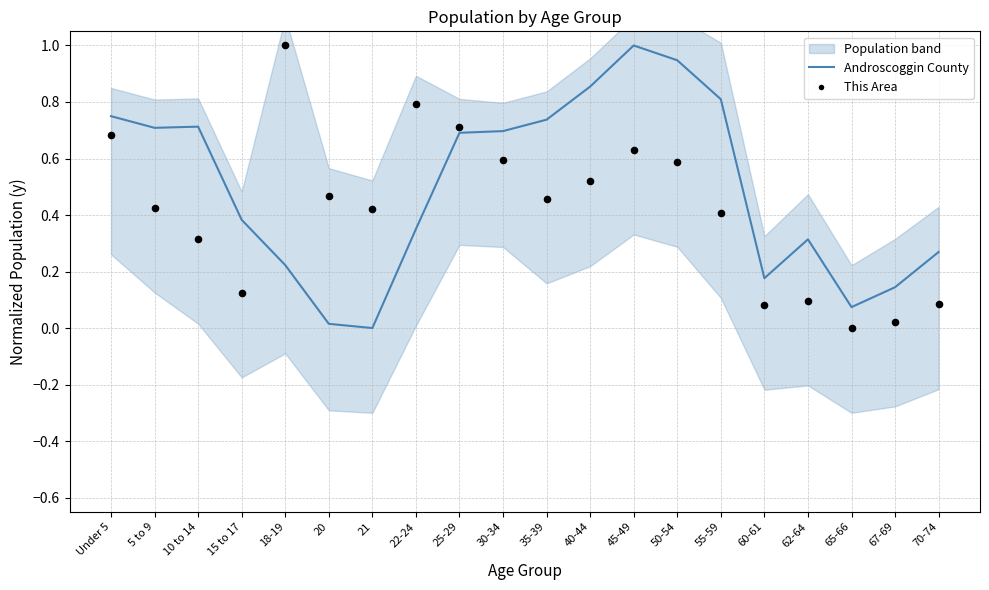

What is the total value across all series at 60-61?

0.5